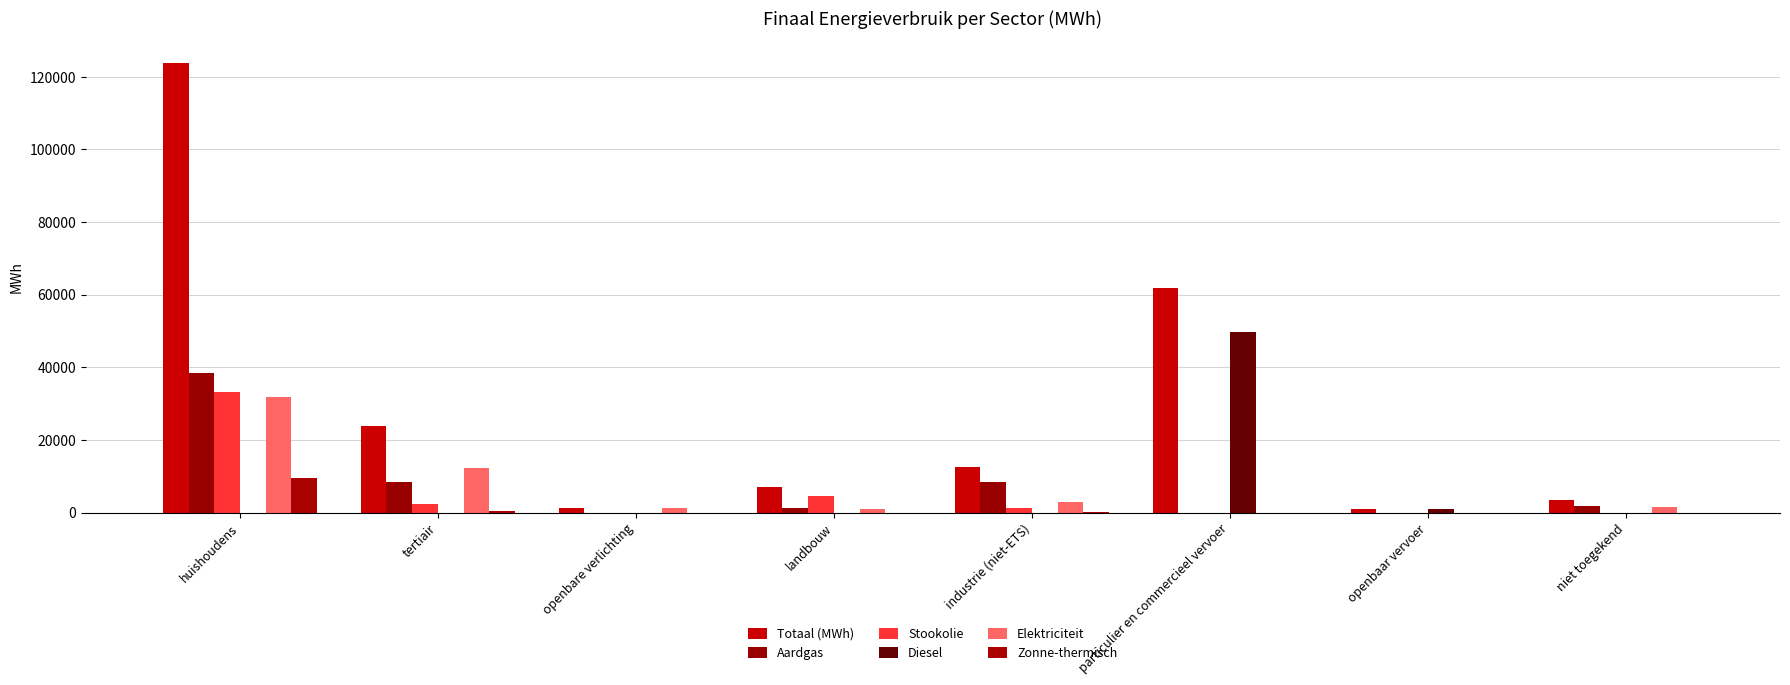

Which category has the highest value in the Elektriciteit series?

huishoudens